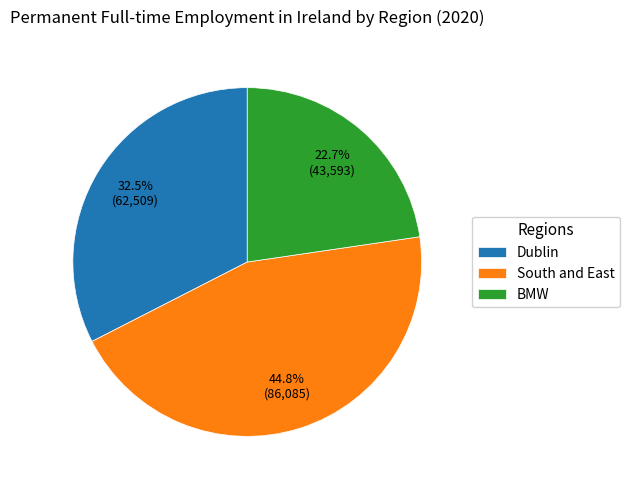

To the nearest percent, what portion does South and East represent?

45%